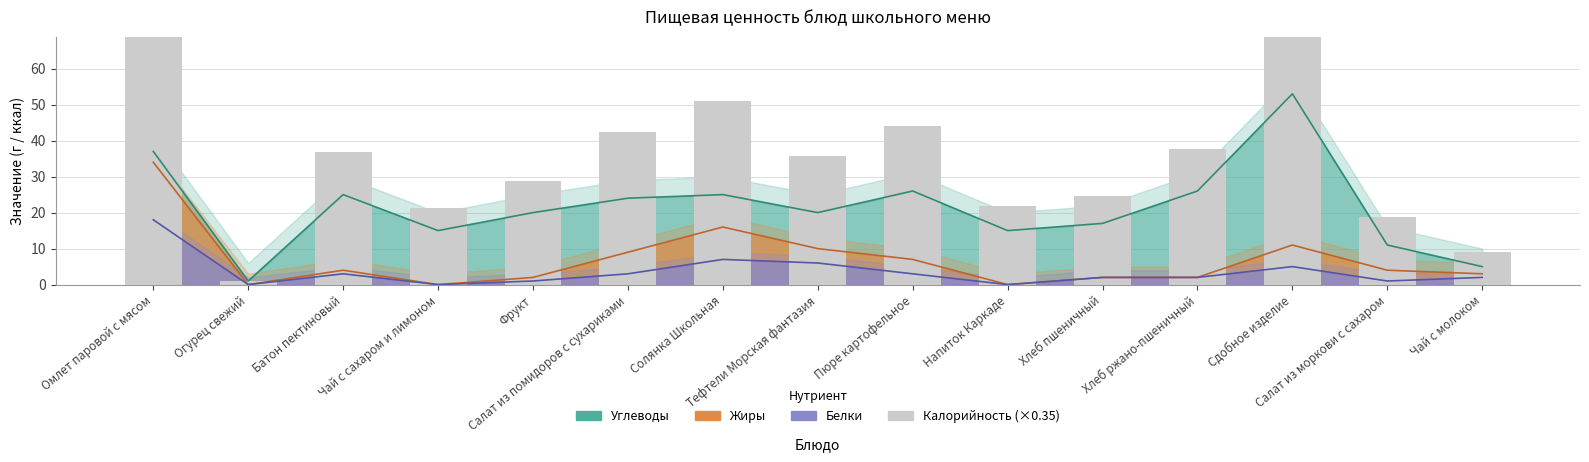

Reading right to left, what are all the values shown in this chart?

Чай с молоком=9.1	Салат из моркови с сахаром=18.9	Сдобное изделие=85.4	Хлеб ржано-пшеничный=37.8	Хлеб пшеничный=24.5	Напиток Каркаде=21.7	Пюре картофельное=44.1	Тефтели Морская фантазия=35.7	Солянка Школьная=51.1	Салат из помидоров с сухариками=42.3	Фрукт=28.7	Чай с сахаром и лимоном=21.3	Батон пектиновый=36.8	Огурец свежий=1.0	Омлет паровой с мясом=80.5